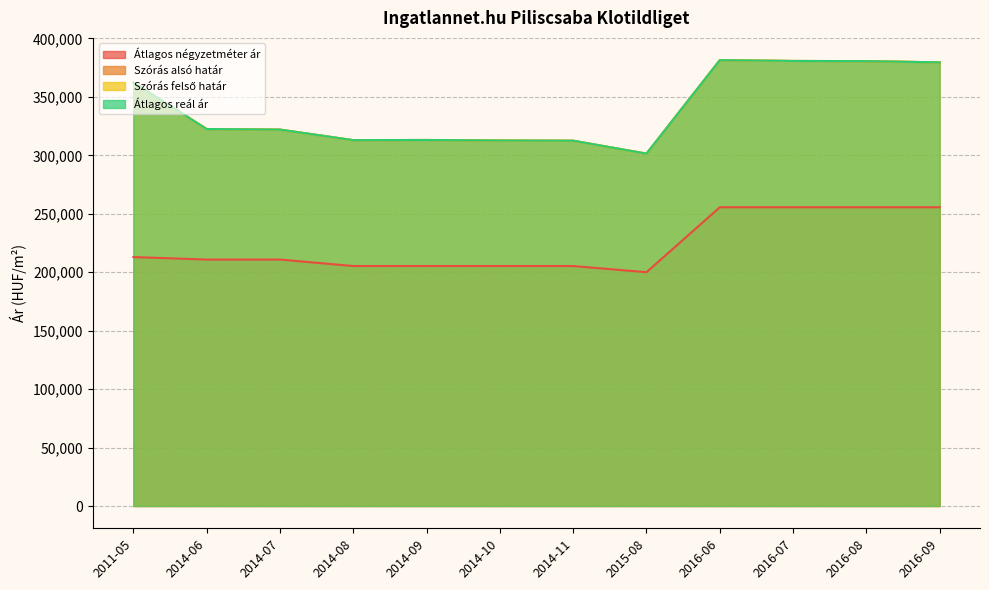

What are all the series names shown in the legend?

Átlagos négyzetméter ár, Szórás alsó határ, Szórás felső határ, Átlagos reál ár